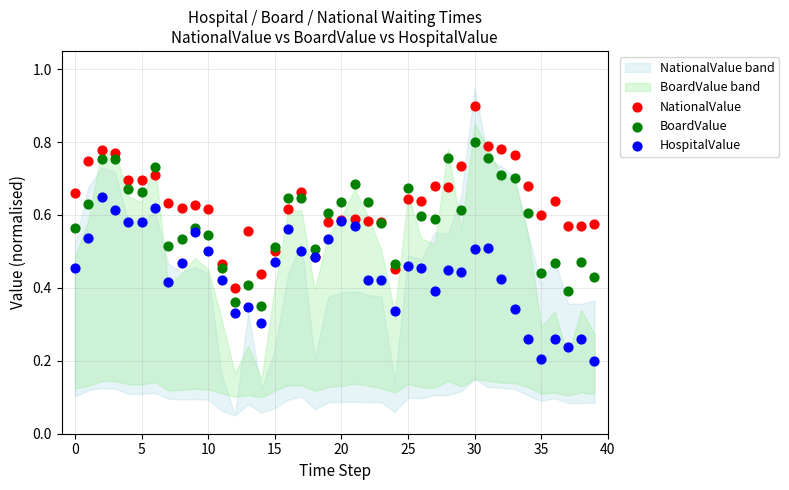

Which series reaches the maximum Y coordinate?

NationalValue